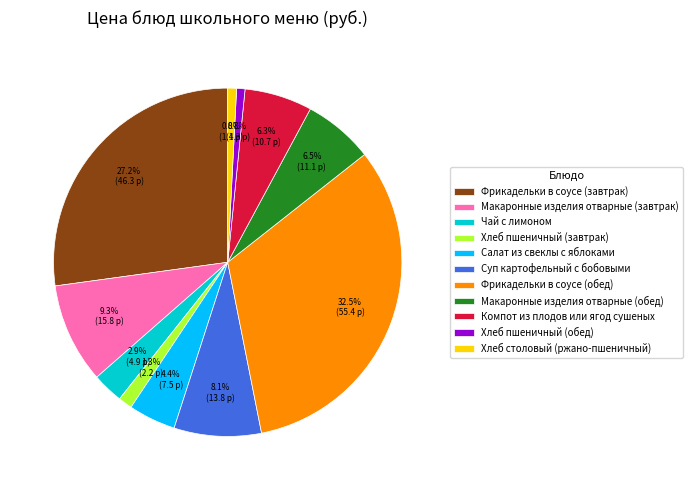

Is there any slice that represents more than half of the pie?

No